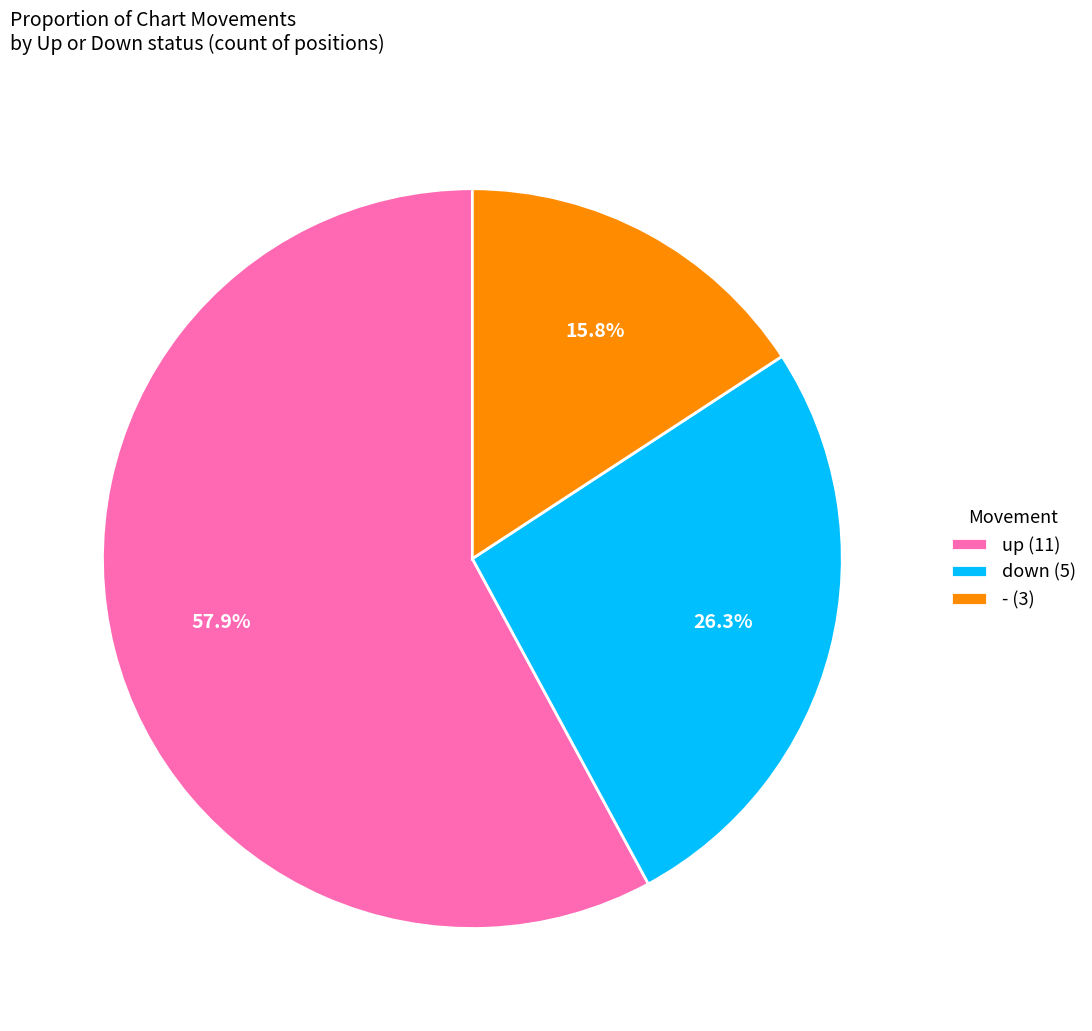

What is the total percentage of up and -?

73.7%